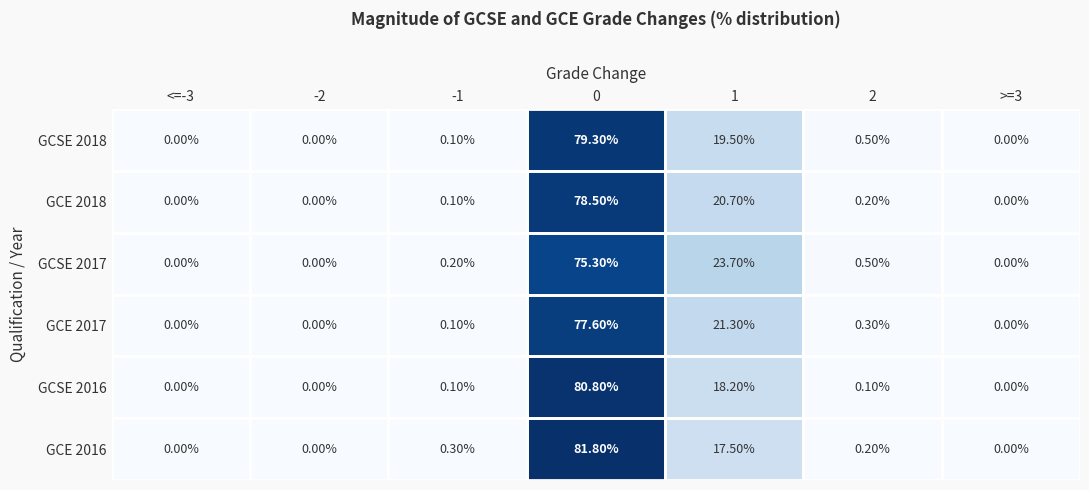

Which series has the largest total across all categories?

GCE 2016